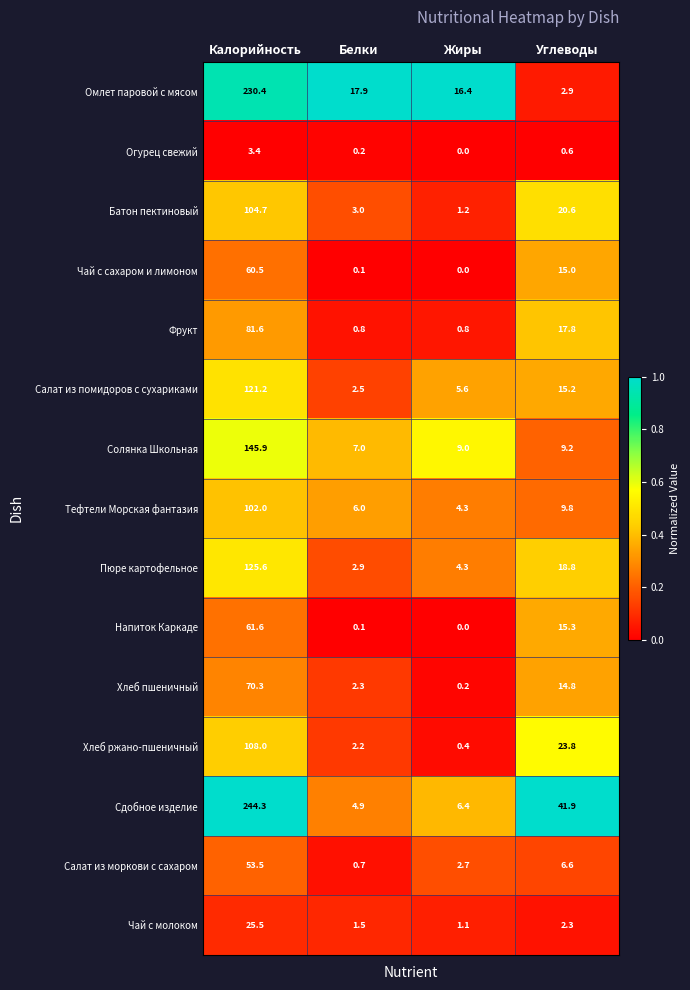

List the labels in order of Хлеб пшеничный value, largest first.

Калорийность, Углеводы, Белки, Жиры